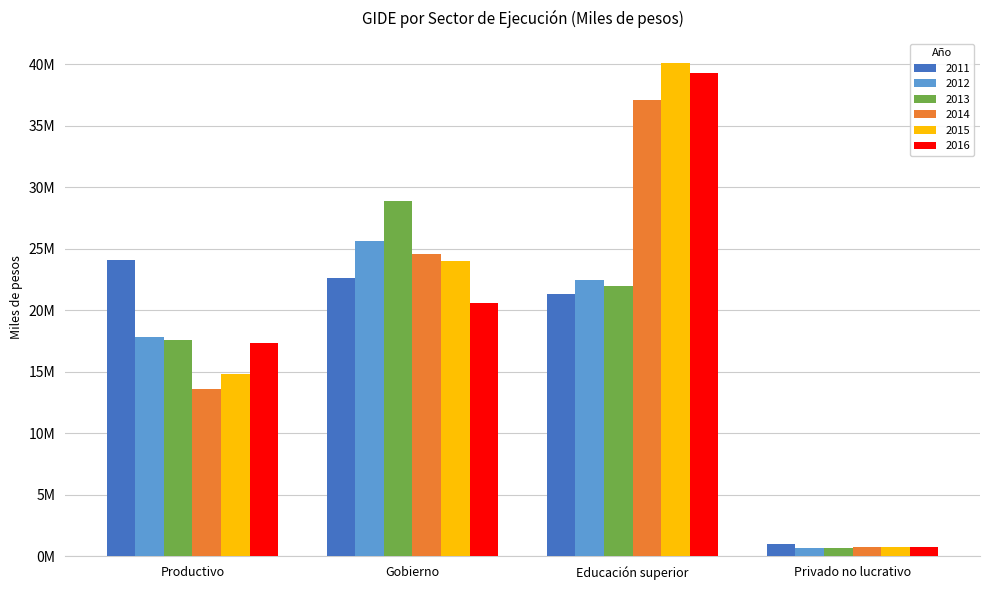

The 2011 series shows 24121818.9 at Productivo. True or false?

True